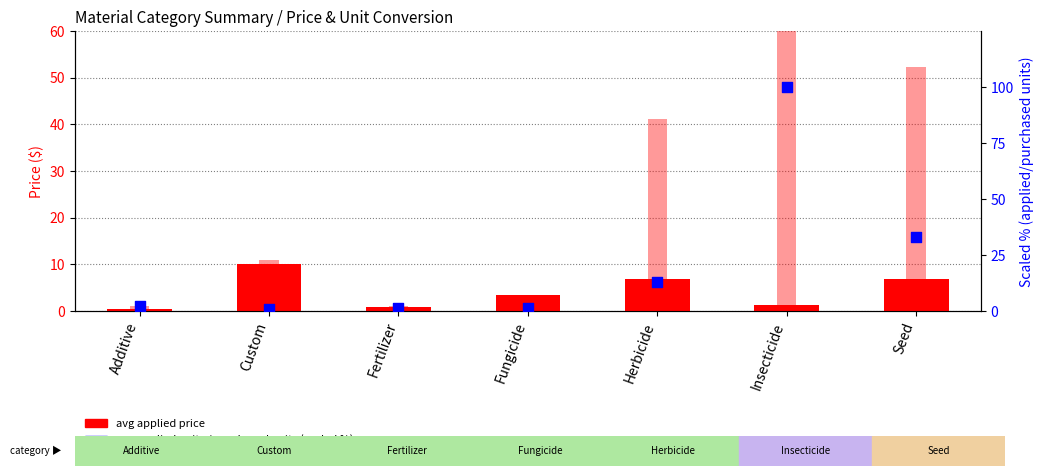

Which series reaches the maximum Y coordinate?

avg applied units / purchased units (scaled %)